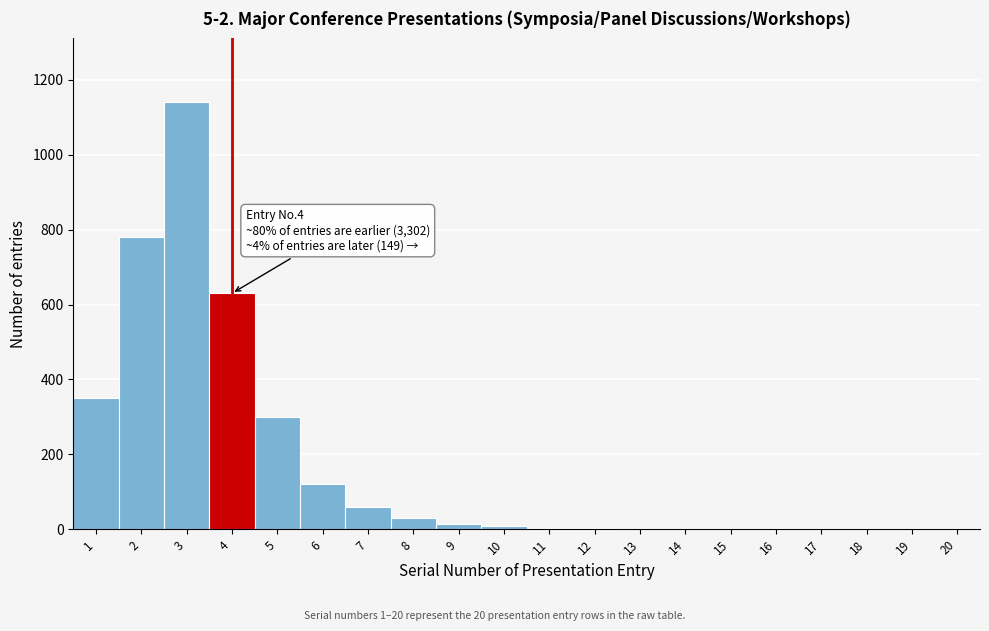

What is the greatest value displayed?

1140